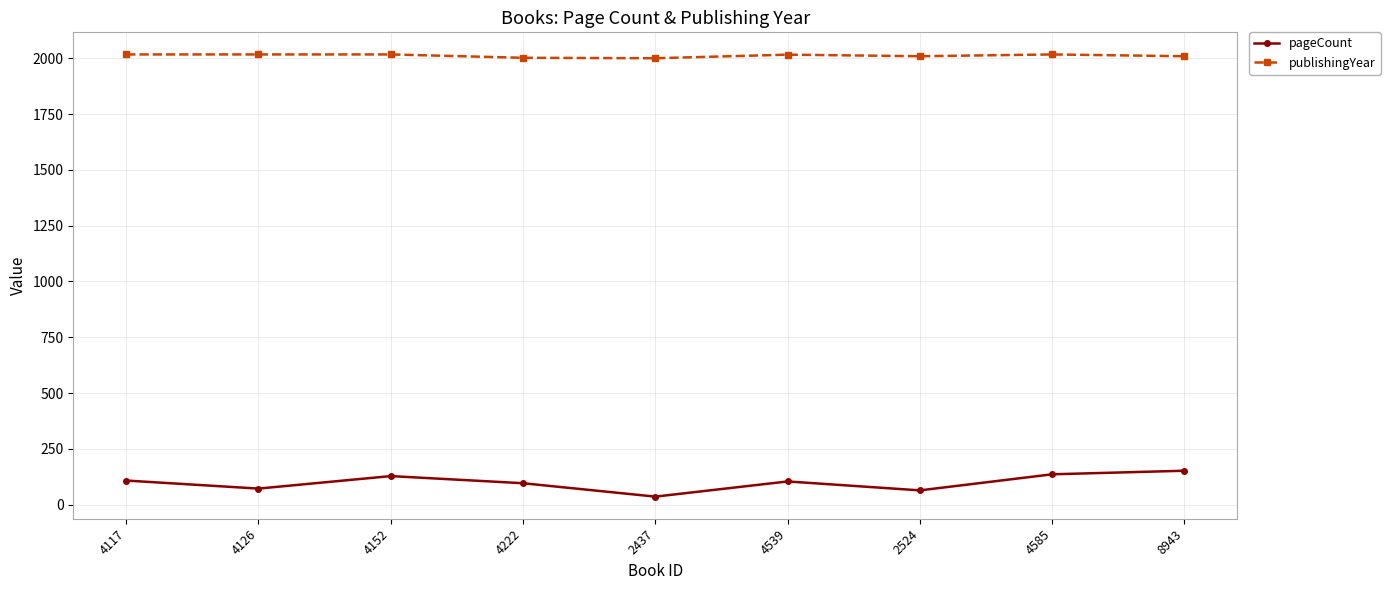

What is the approximate value of pageCount at 2524?

64